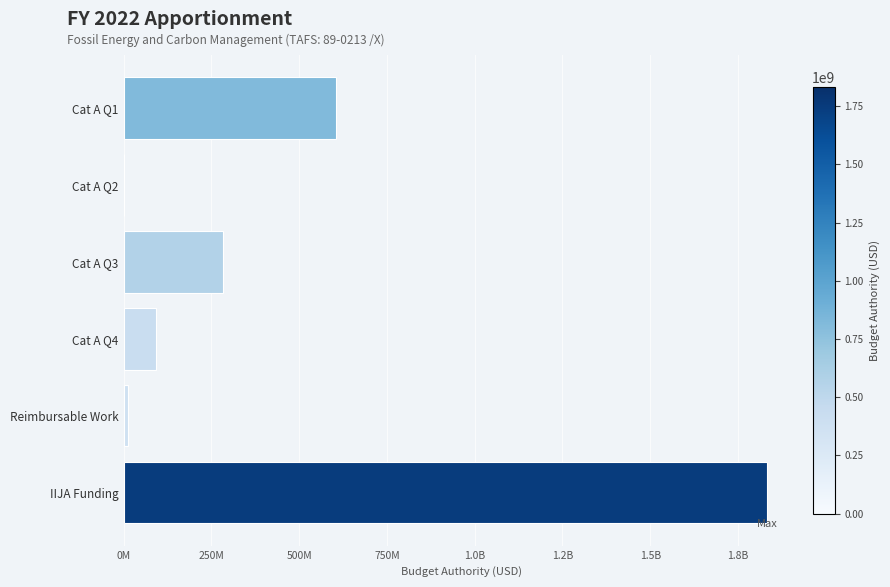

The value at Reimbursable Work is 7326073. True or false?

False